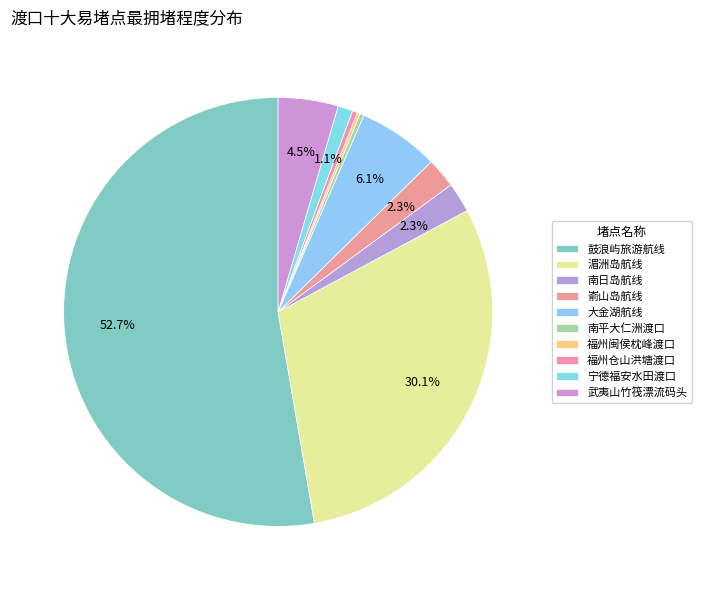

Rank the categories by value from highest to lowest.

鼓浪屿旅游航线, 湄洲岛航线, 大金湖航线, 武夷山竹筏漂流码头, 南日岛航线, 嵛山岛航线, 宁德福安水田渡口, 福州仓山洪塘渡口, 南平大仁洲渡口, 福州闽侯枕峰渡口